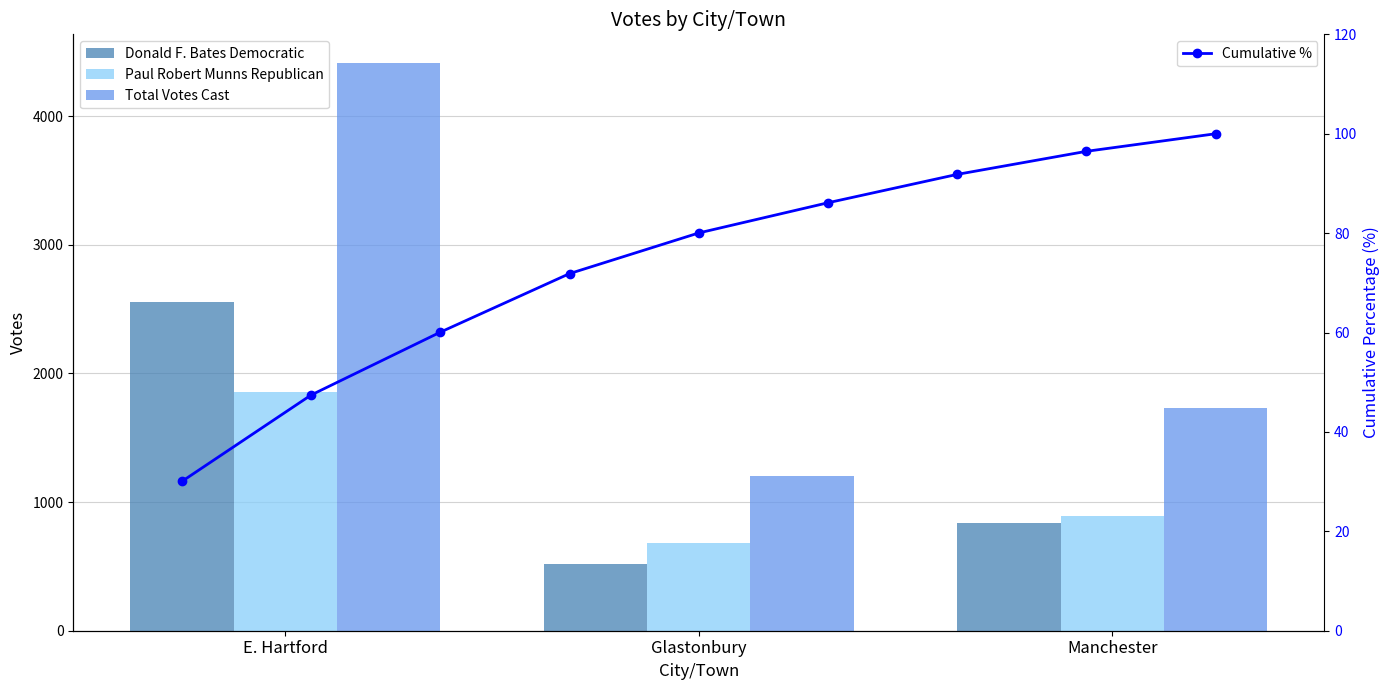

The Donald F. Bates Democratic series shows 270 at Manchester. True or false?

False